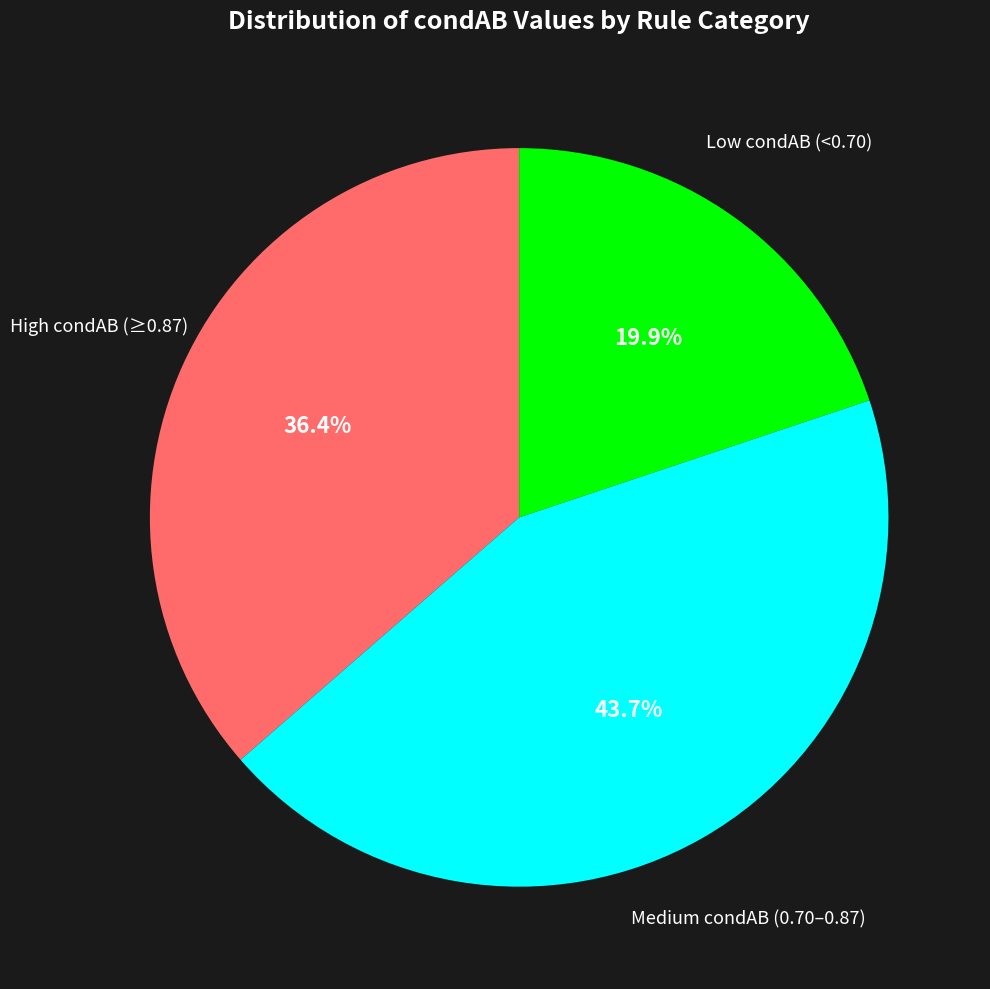

Does any single category account for the majority?

No